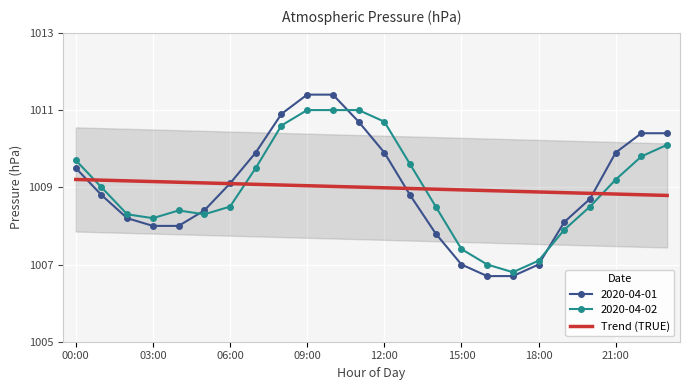

What is the value of the 2020-04-01 point at the 18th from the left?

1006.7